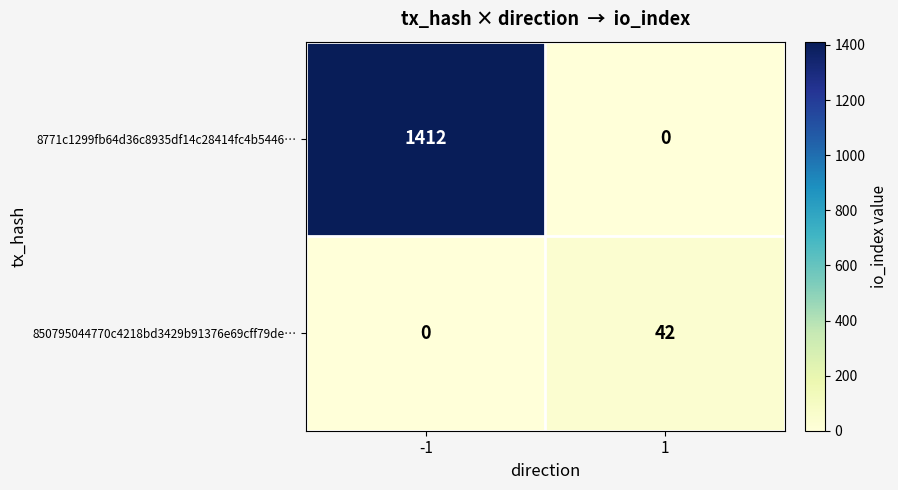

What is the difference between the 8771c1299fb64d36c8935df14c28414fc4b5446… values at -1 and 1?

1412